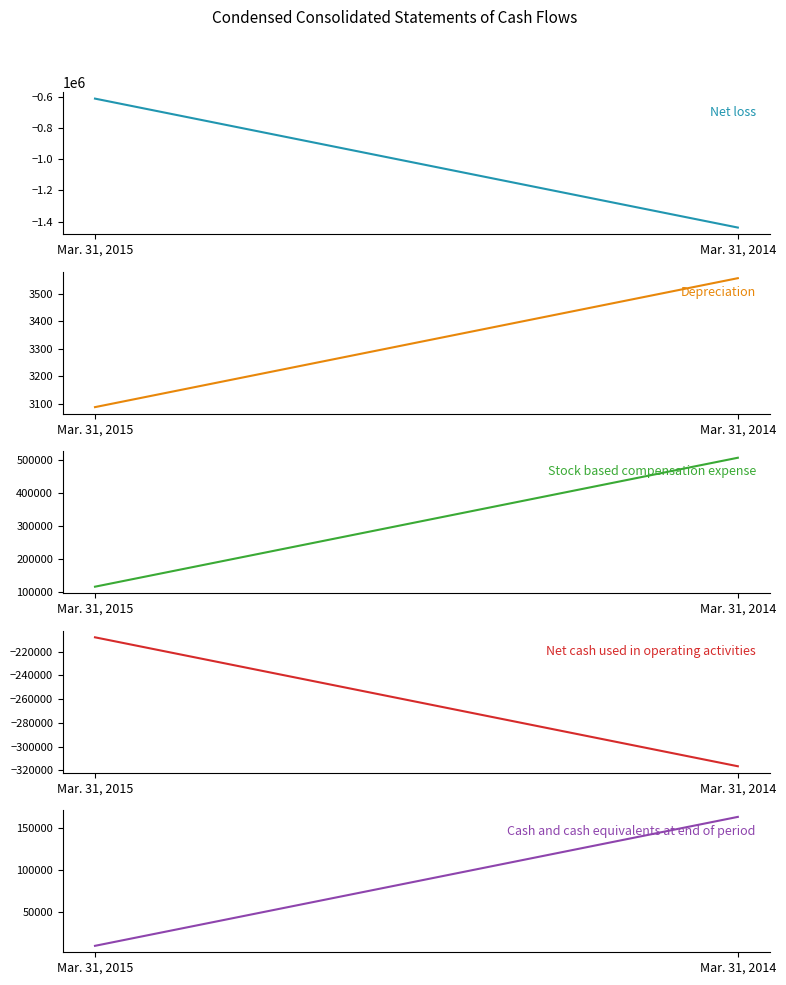

Reading left to right, list all the values displayed in this chart.

Net loss: Mar. 31, 2015=-609425	Mar. 31, 2014=-1438489
Depreciation: Mar. 31, 2015=3087	Mar. 31, 2014=3556
Stock based compensation expense: Mar. 31, 2015=117447	Mar. 31, 2014=506165
Net cash used in operating activities: Mar. 31, 2015=-207867	Mar. 31, 2014=-316497
Cash and cash equivalents at end of period: Mar. 31, 2015=8866	Mar. 31, 2014=163492